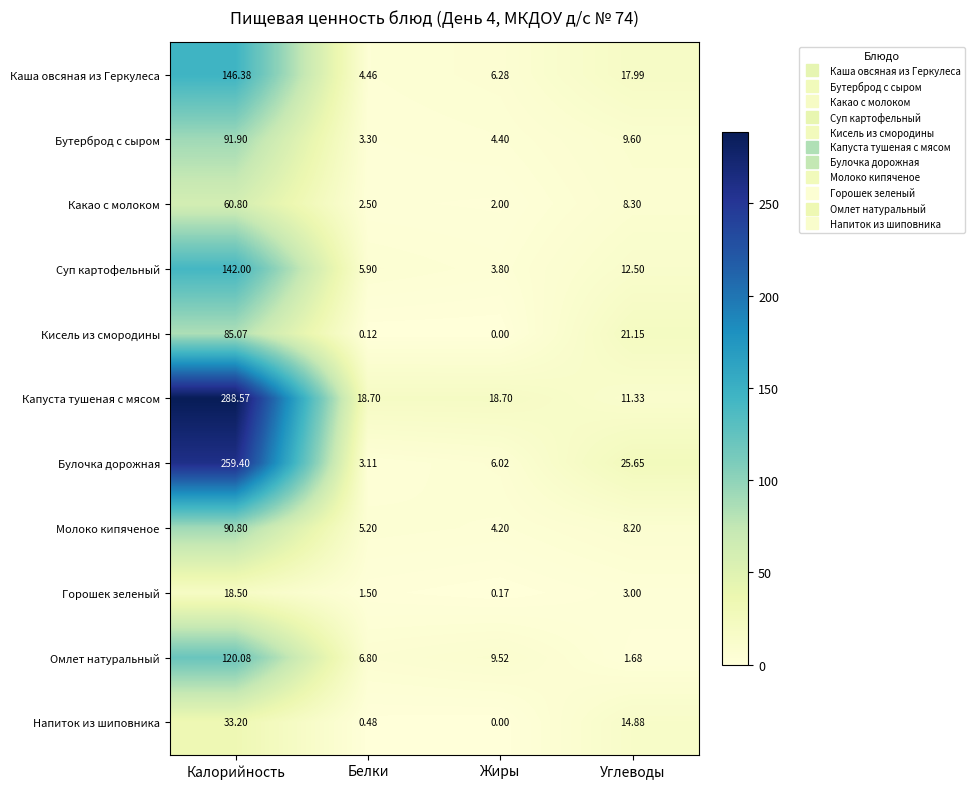

At Углеводы, list the series in order from smallest to largest.

Омлет натуральный, Горошек зеленый, Молоко кипяченое, Какао с молоком, Бутерброд с сыром, Капуста тушеная с мясом, Суп картофельный, Напиток из шиповника, Каша овсяная из Геркулеса, Кисель из смородины, Булочка дорожная